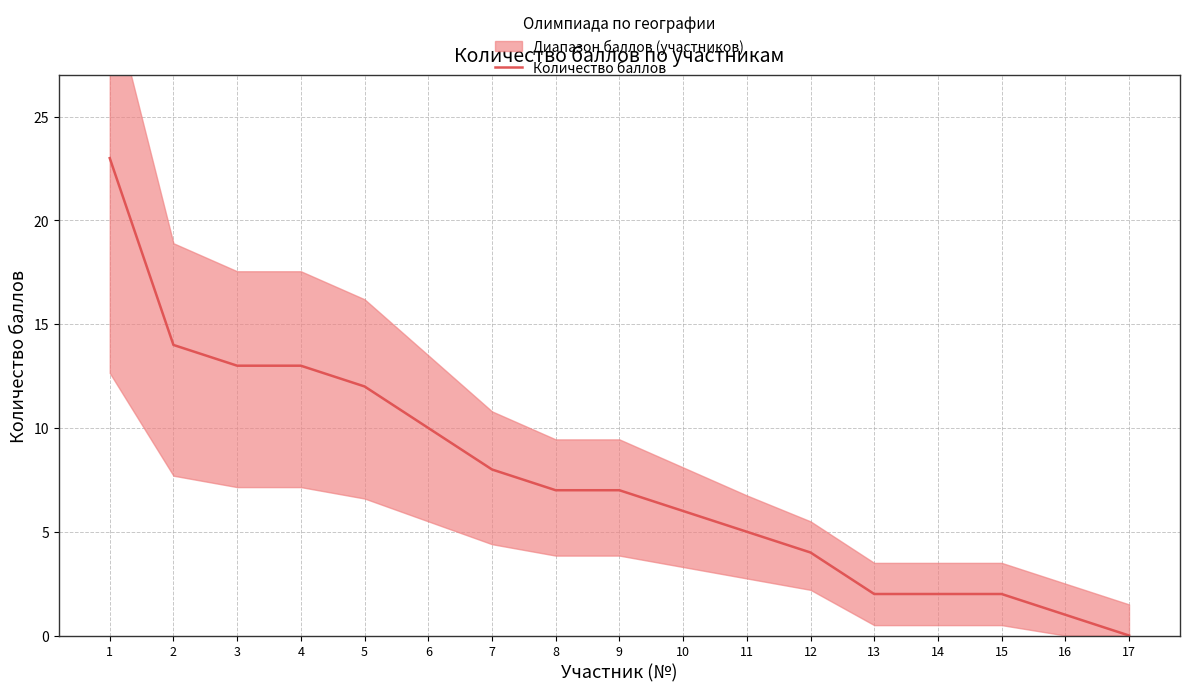

The value at 16 is 0. True or false?

False